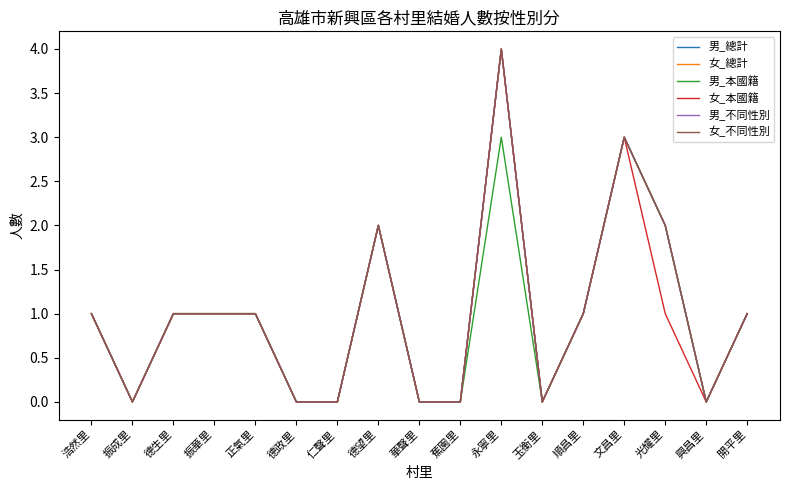

Does the chart have visible grid lines?

No